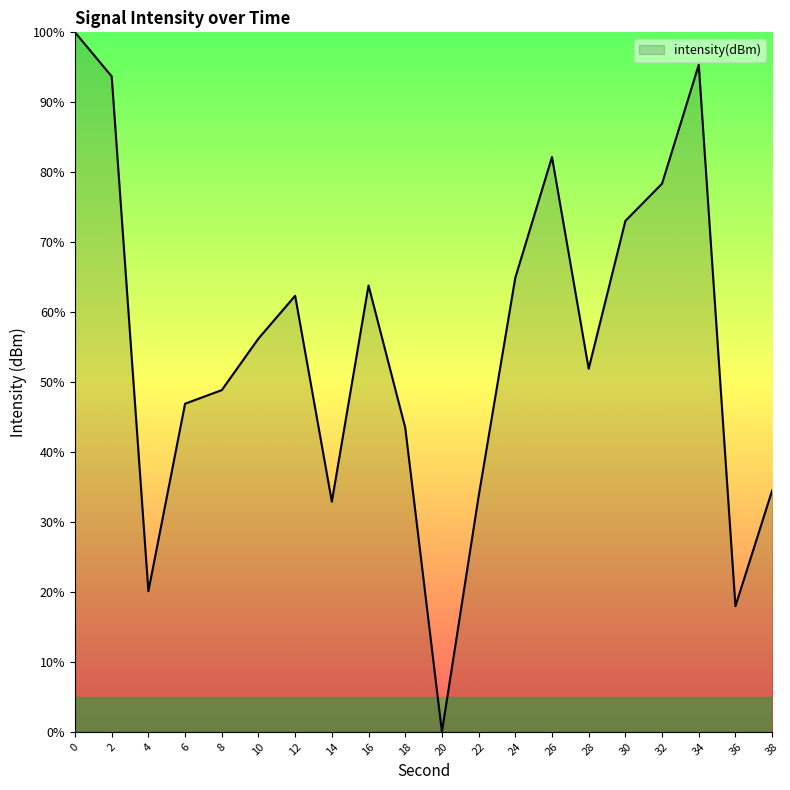

Which category has the lowest value across all series?

20